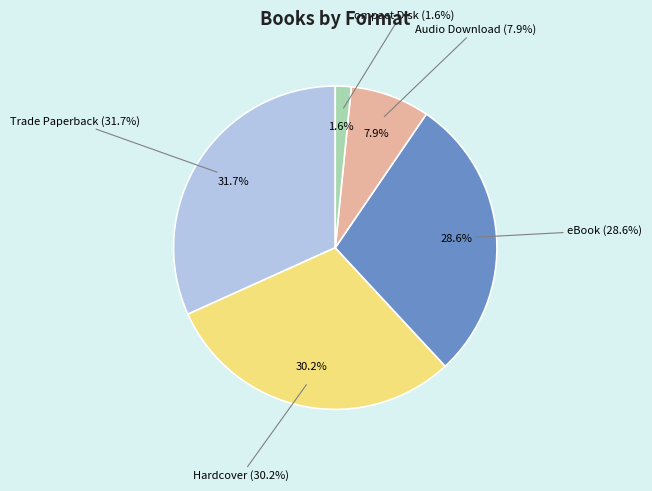

To the nearest percent, what portion does Audio Download represent?

8%